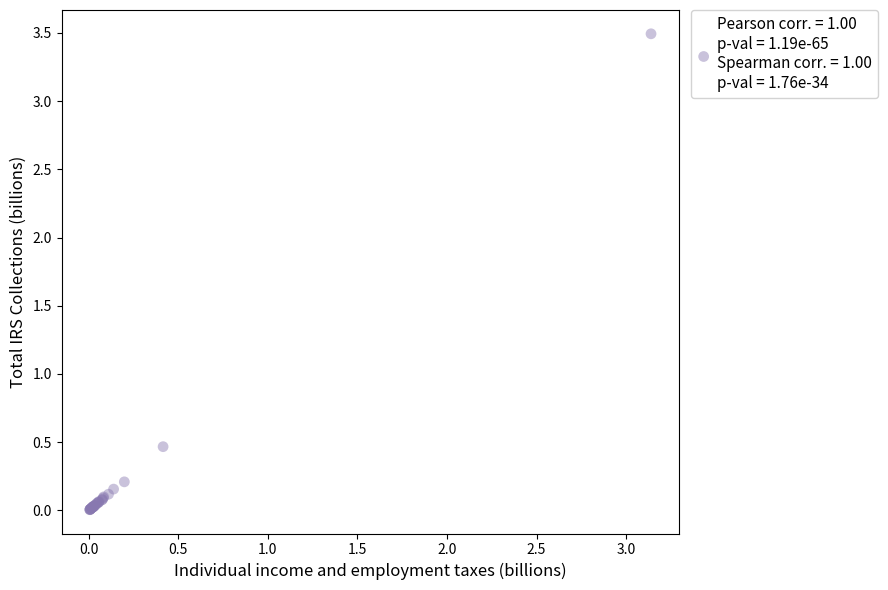

What Y value in the scatter plot is closest to 1?

0.5